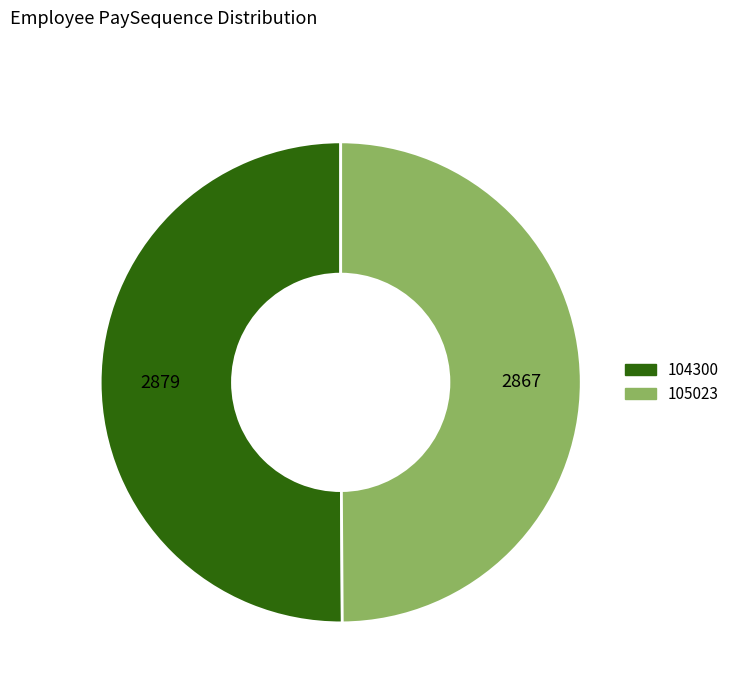

Do 105023 and 104300 together represent more than half of the pie?

Yes